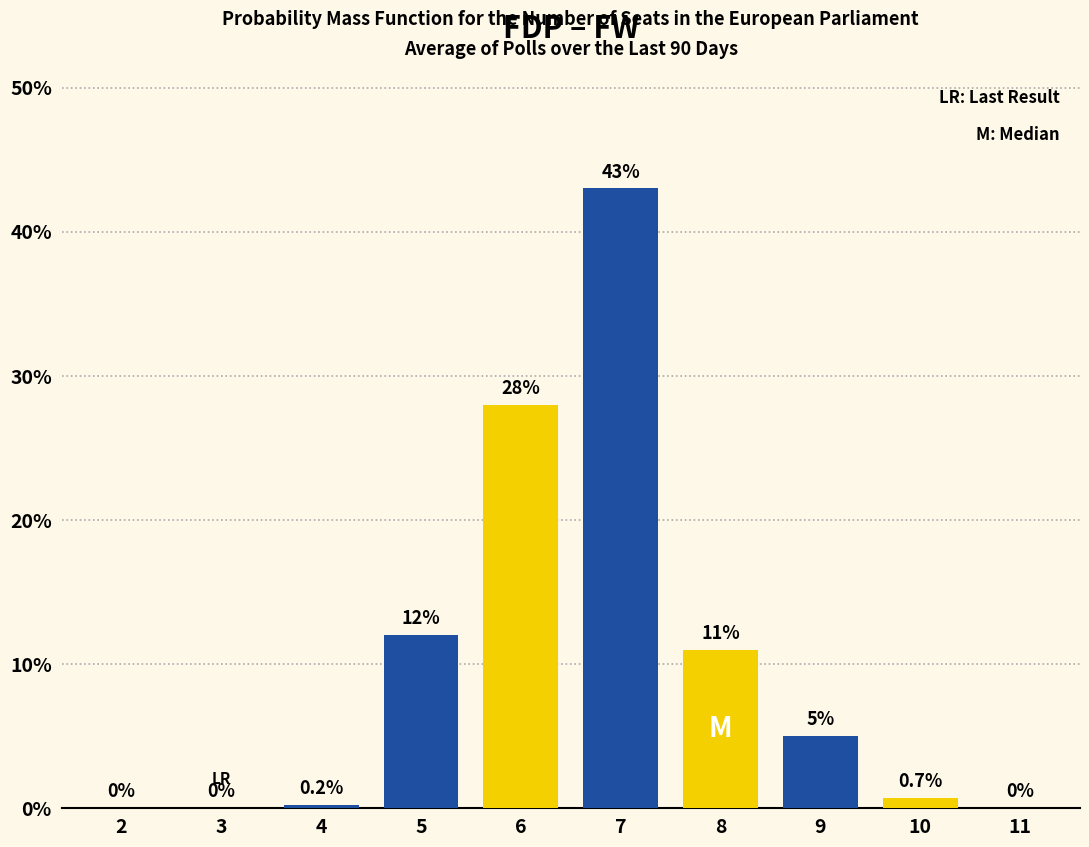

Reading left to right, extract all data points from this chart.

2=0.0	3=0.0	4=0.2	5=12.0	6=28.0	7=43.0	8=11.0	9=5.0	10=0.7	11=0.0